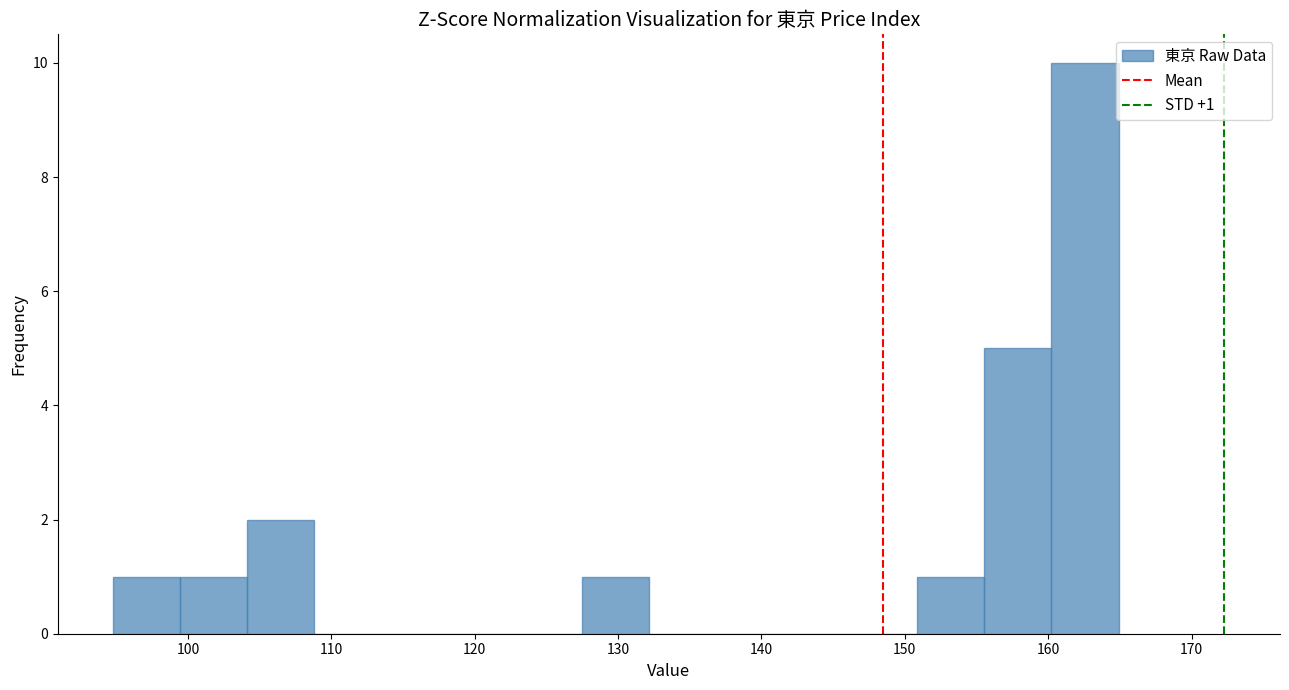

Over which range of the x-axis is the bar tallest?

160 to 165